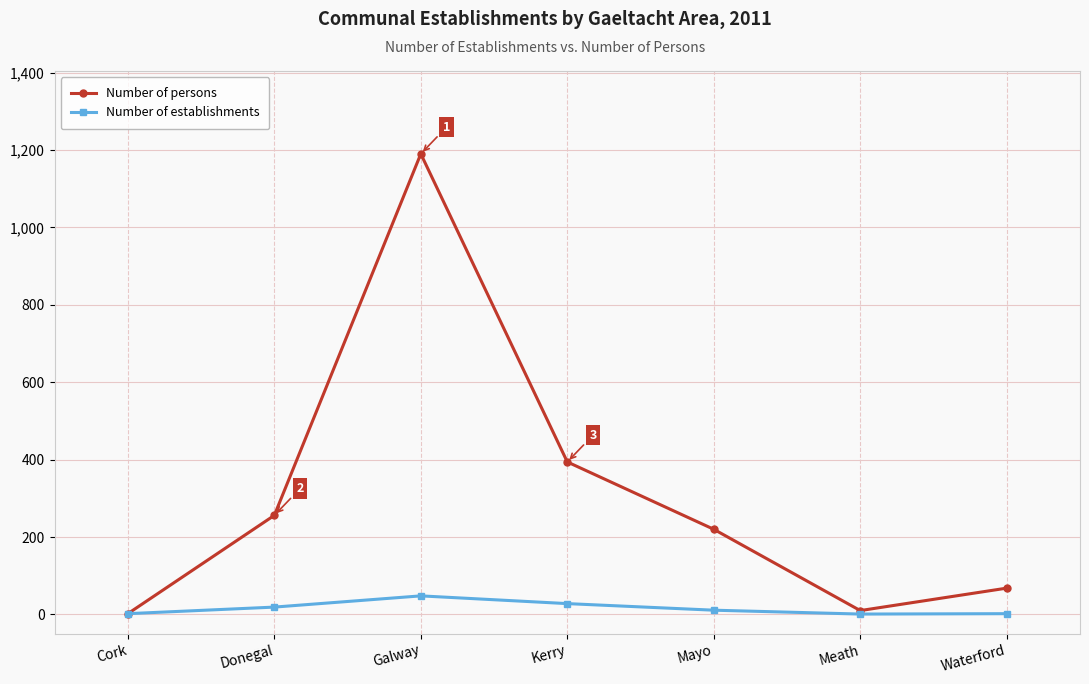

How many values in the Number of persons series are below 220?

3